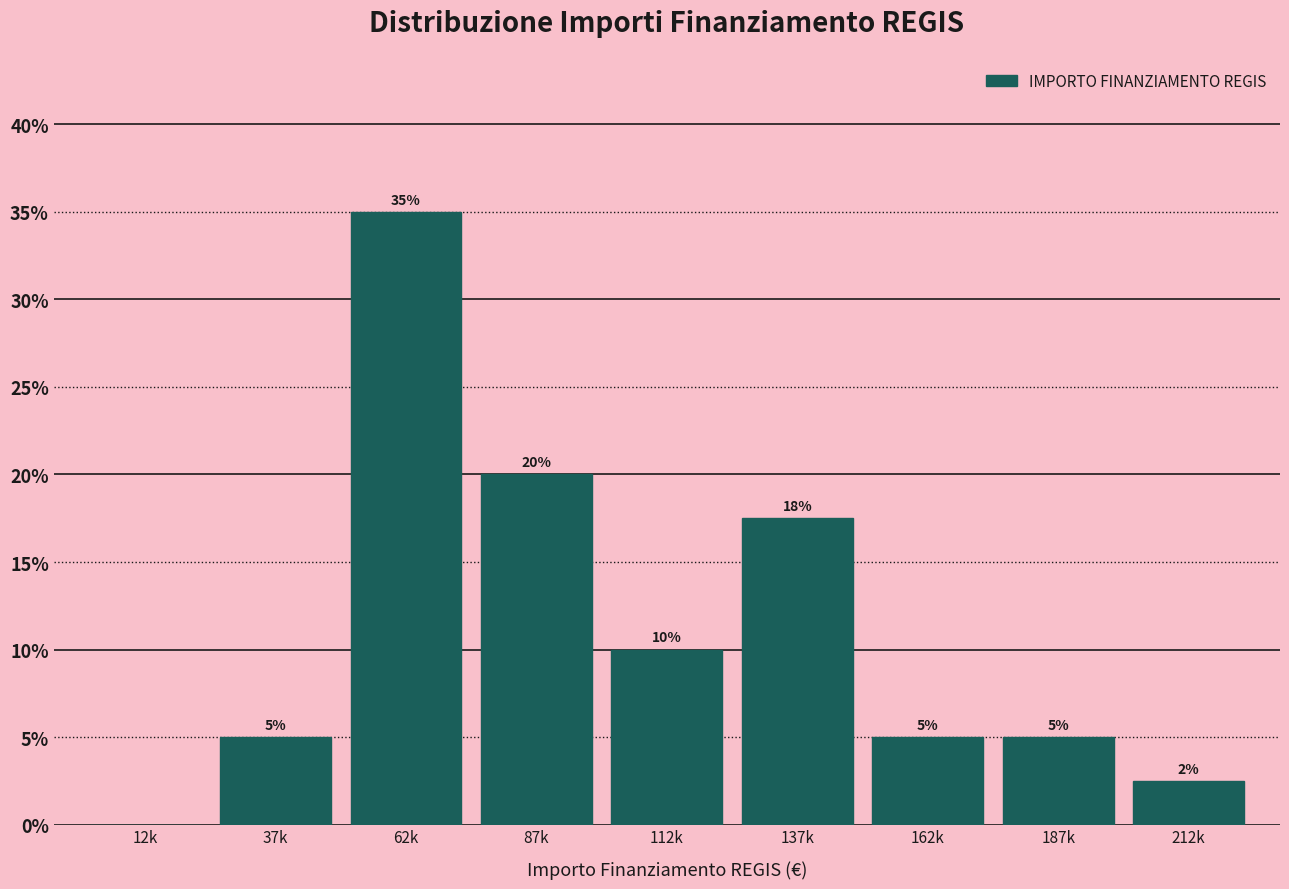

The chart shows a value of 20.0 at 87k. True or false?

True